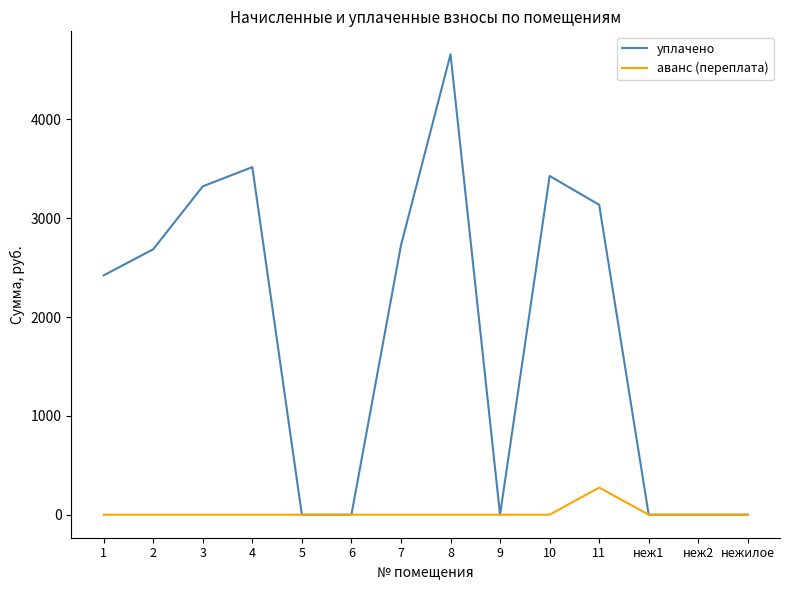

At which category is the sum across all series the highest?

8